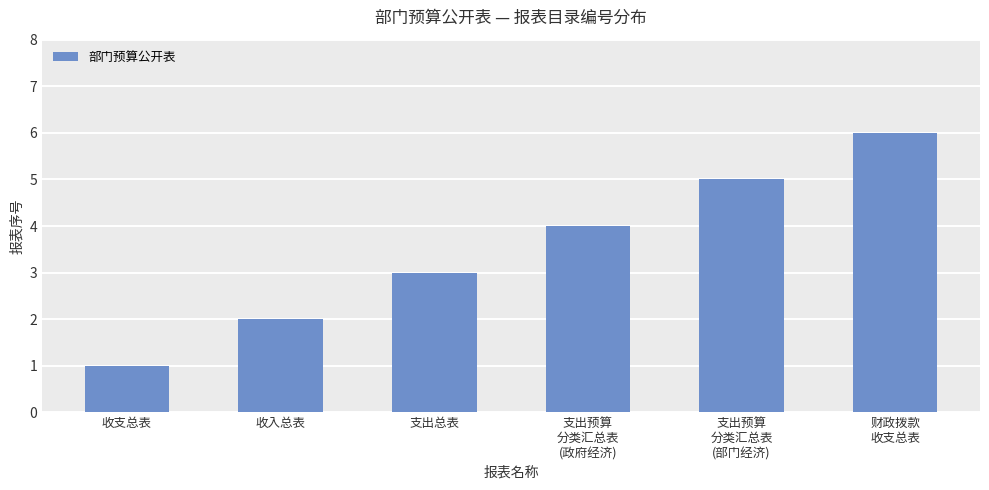

What is the approximate value at 支出预算
分类汇总表
(部门经济)?

5